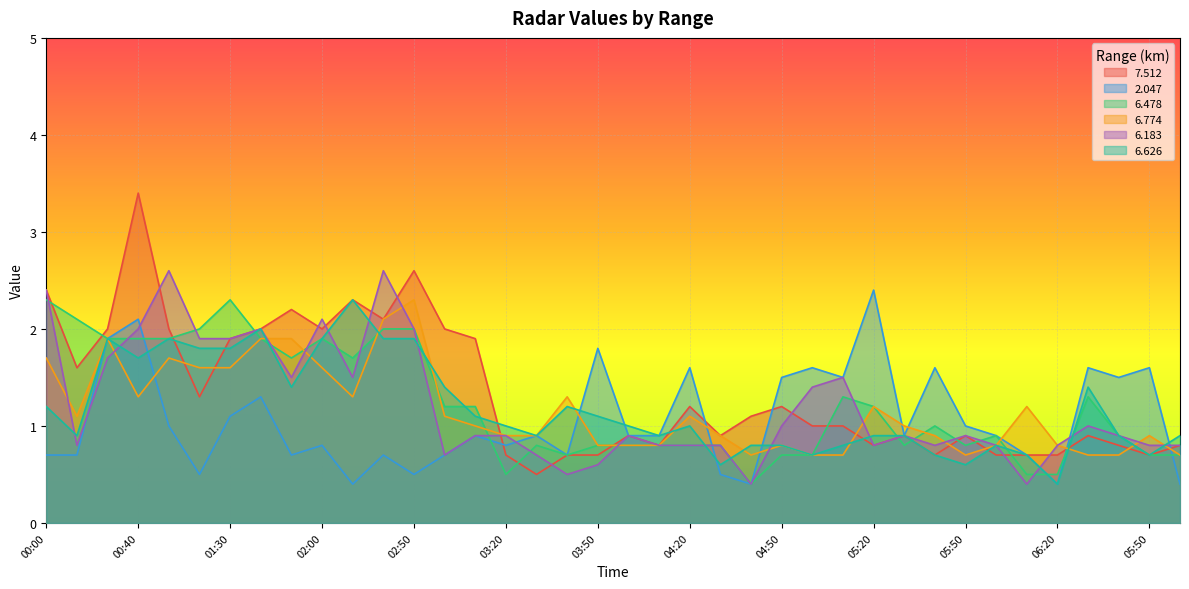

What are all the series names shown in the legend?

7.512, 2.047, 6.478, 6.774, 6.183, 6.626